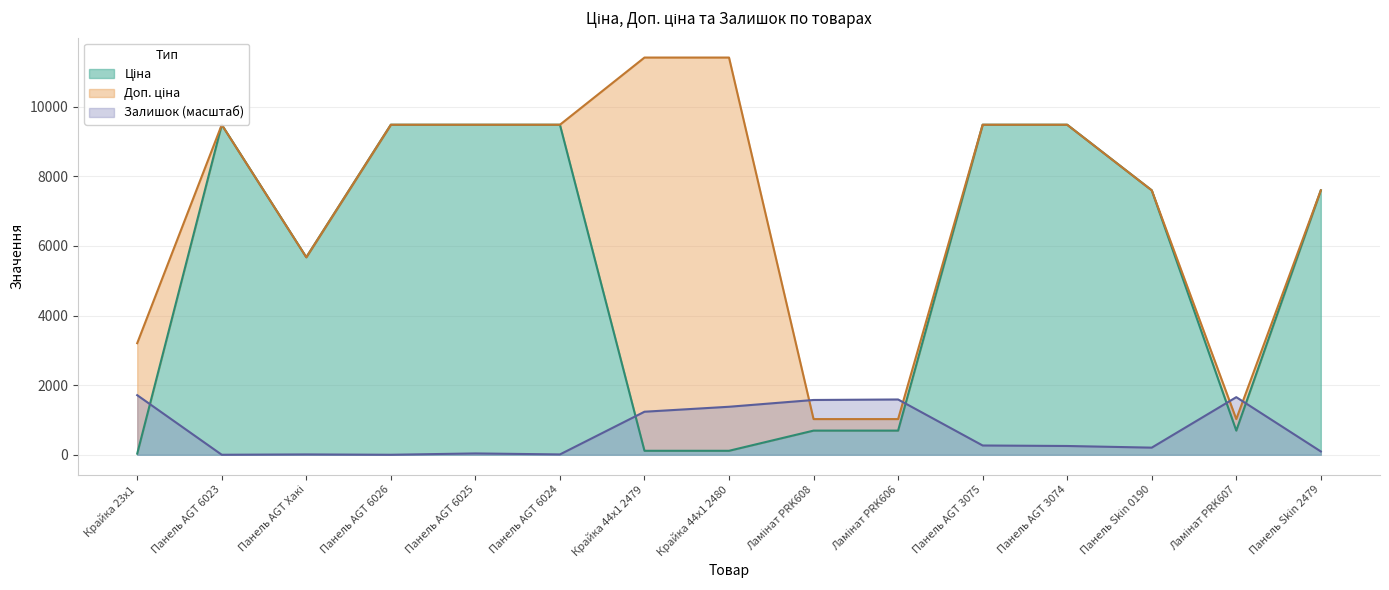

True or false: Ціна has a value of 9480.1 at Панель AGT 6024.

True